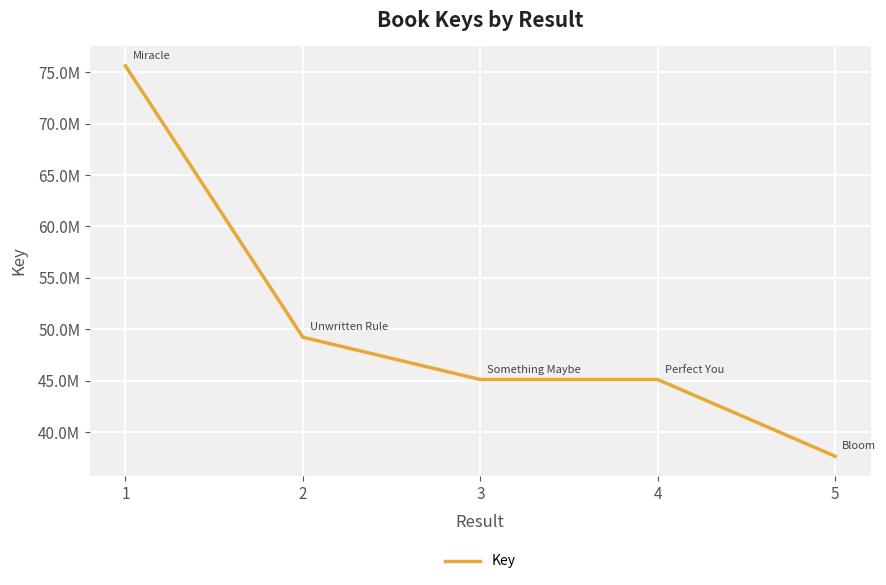

Is it true that the value at 1 is 118014339?

False